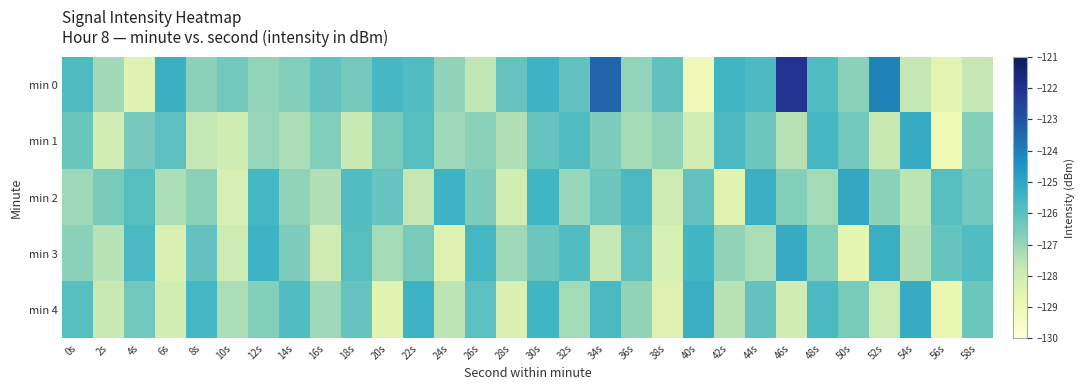

Reading left to right, list all the values displayed in this chart.

min 0: 0s=-125.8	2s=-127.2	4s=-128.5	6s=-125.3	8s=-126.8	10s=-126.4	12s=-126.9	14s=-126.7	16s=-126.1	18s=-126.4	20s=-125.6	22s=-125.8	24s=-126.9	26s=-127.6	28s=-126.2	30s=-125.4	32s=-126.1	34s=-123.4	36s=-126.9	38s=-126.1	40s=-129.1	42s=-125.5	44s=-125.7	46s=-122.1	48s=-125.8	50s=-126.8	52s=-124.1	54s=-127.7	56s=-128.6	58s=-127.7
min 1: 0s=-126.2	2s=-128.1	4s=-126.5	6s=-126.1	8s=-127.7	10s=-128.0	12s=-127.0	14s=-127.3	16s=-126.7	18s=-127.8	20s=-126.5	22s=-125.9	24s=-127.1	26s=-126.8	28s=-127.4	30s=-126.2	32s=-125.8	34s=-126.6	36s=-127.2	38s=-126.9	40s=-128.1	42s=-125.7	44s=-126.3	46s=-127.5	48s=-125.6	50s=-126.4	52s=-127.8	54s=-125.2	56s=-128.9	58s=-126.7
min 2: 0s=-127.1	2s=-126.5	4s=-125.9	6s=-127.3	8s=-126.8	10s=-128.2	12s=-125.6	14s=-126.9	16s=-127.4	18s=-125.8	20s=-126.2	22s=-127.7	24s=-125.4	26s=-126.6	28s=-128.1	30s=-125.5	32s=-127.0	34s=-126.3	36s=-125.7	38s=-127.9	40s=-126.1	42s=-128.5	44s=-125.3	46s=-126.7	48s=-127.2	50s=-125.1	52s=-126.8	54s=-127.6	56s=-125.9	58s=-126.4
min 3: 0s=-126.8	2s=-127.5	4s=-125.7	6s=-128.3	8s=-126.1	10s=-127.9	12s=-125.4	14s=-126.6	16s=-128.0	18s=-125.9	20s=-127.2	22s=-126.5	24s=-128.4	26s=-125.6	28s=-127.1	30s=-126.3	32s=-125.8	34s=-127.7	36s=-126.0	38s=-128.2	40s=-125.5	42s=-126.9	44s=-127.3	46s=-125.2	48s=-126.7	50s=-128.6	52s=-125.3	54s=-127.4	56s=-126.2	58s=-125.8
min 4: 0s=-125.9	2s=-127.8	4s=-126.4	6s=-128.1	8s=-125.6	10s=-127.3	12s=-126.7	14s=-125.8	16s=-127.1	18s=-126.2	20s=-128.5	22s=-125.4	24s=-127.6	26s=-126.0	28s=-128.3	30s=-125.5	32s=-127.2	34s=-125.7	36s=-126.9	38s=-128.4	40s=-125.3	42s=-127.5	44s=-126.1	46s=-128.0	48s=-125.7	50s=-126.5	52s=-127.9	54s=-125.2	56s=-128.8	58s=-126.3